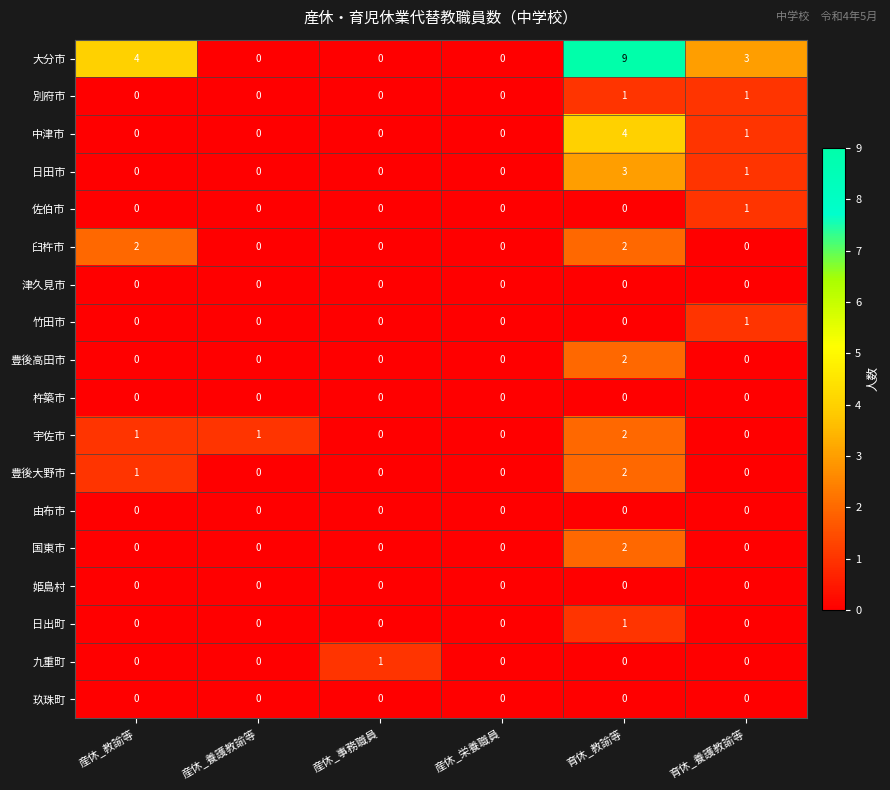

The 由布市 series shows 0 at 育休_養護教諭等. True or false?

True